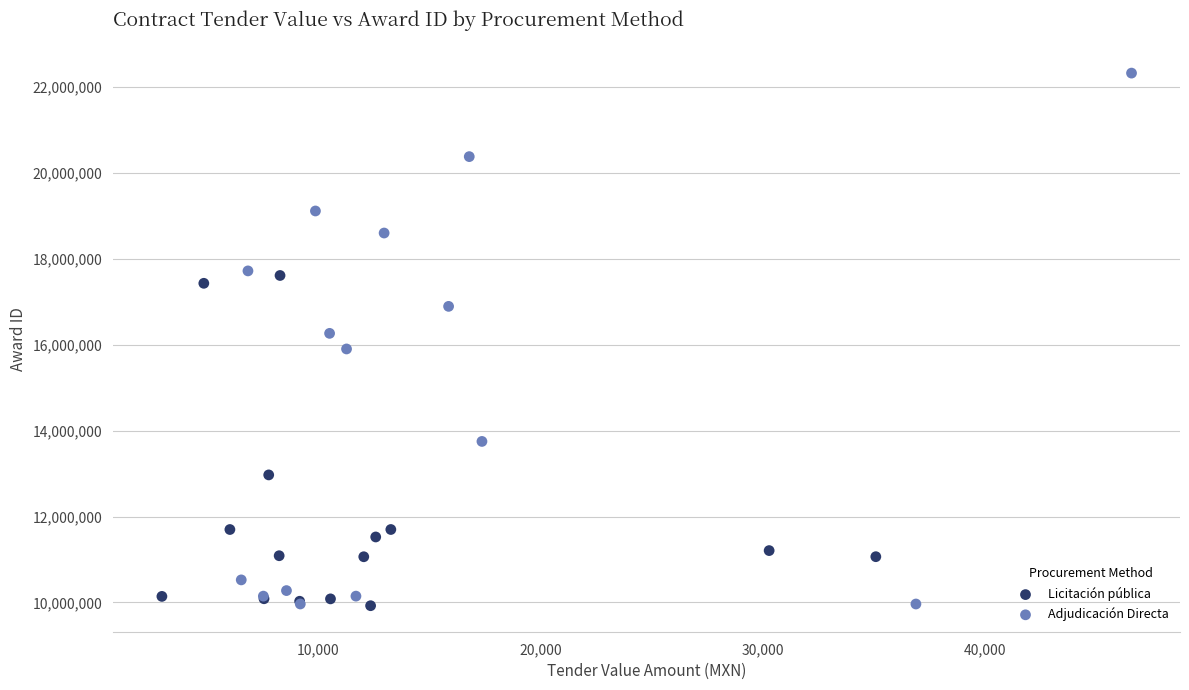

Which series has the widest spread of Y values?

Adjudicación Directa